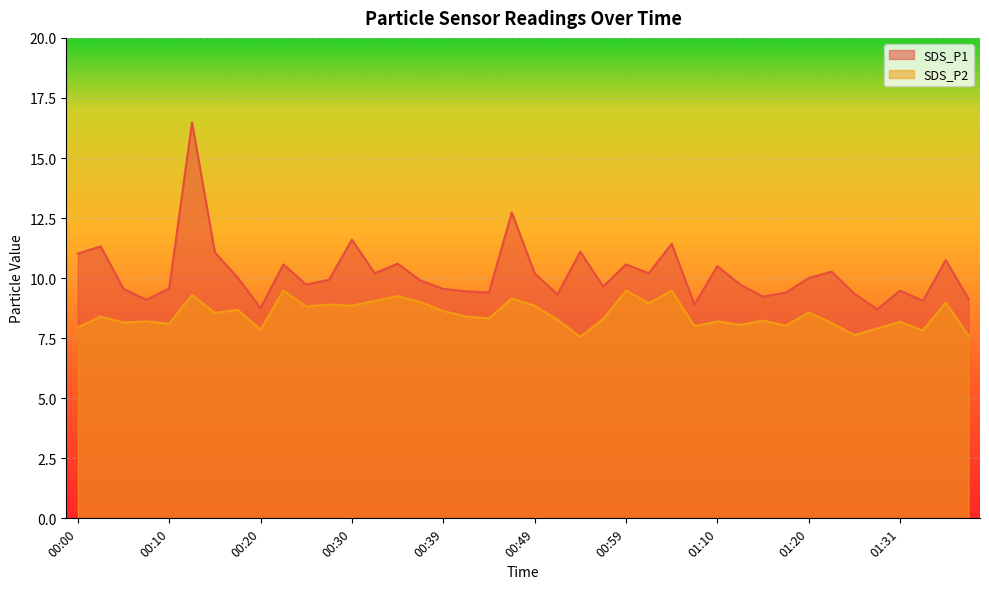

At which category is the sum across all series the highest?

00:12